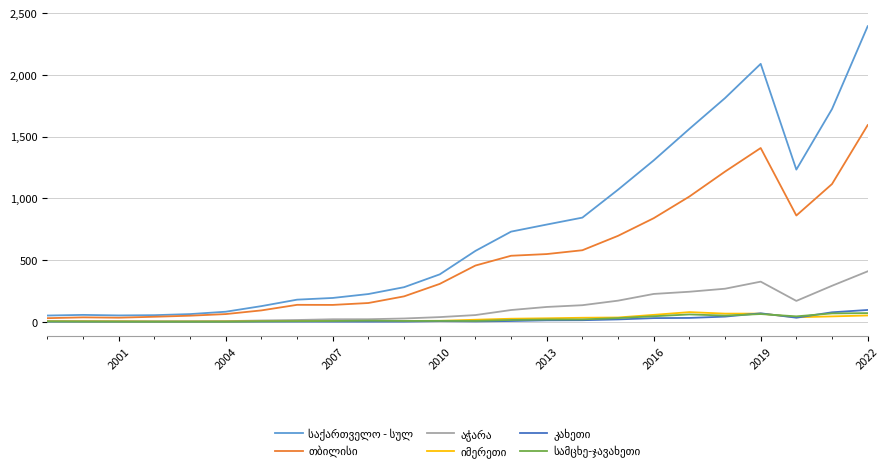

What is the maximum value shown in the chart?

2393.7